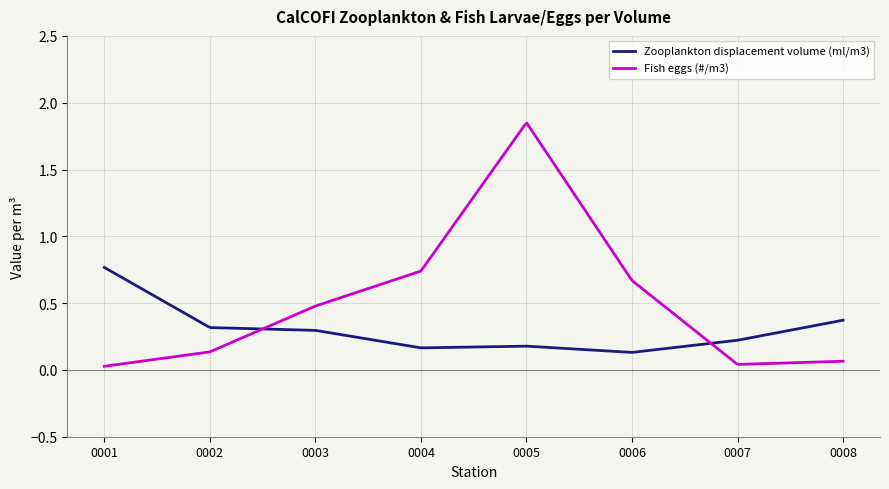

Which series has the largest total across all categories?

Fish eggs (#/m3)